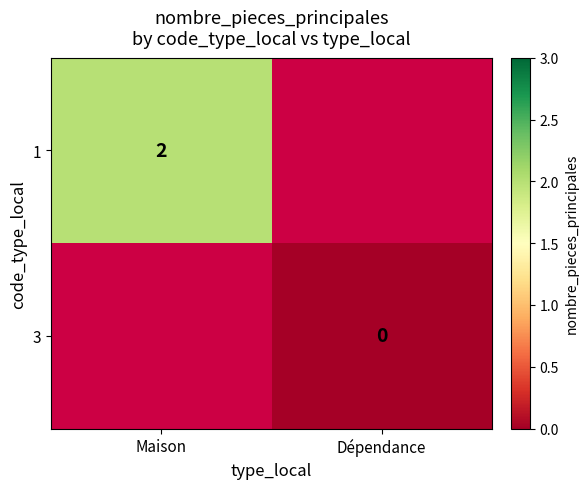

The value of 1 at Maison is 1. True or false?

False